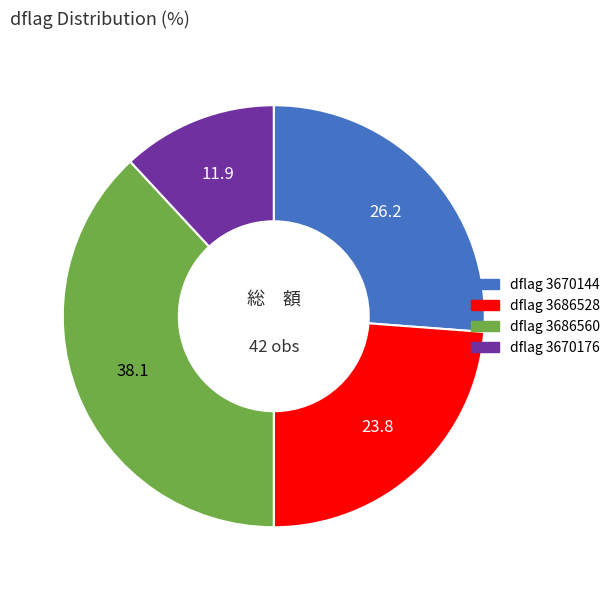

Approximately how many times larger is the value at dflag 3670144 compared to dflag 3686528?

1.1